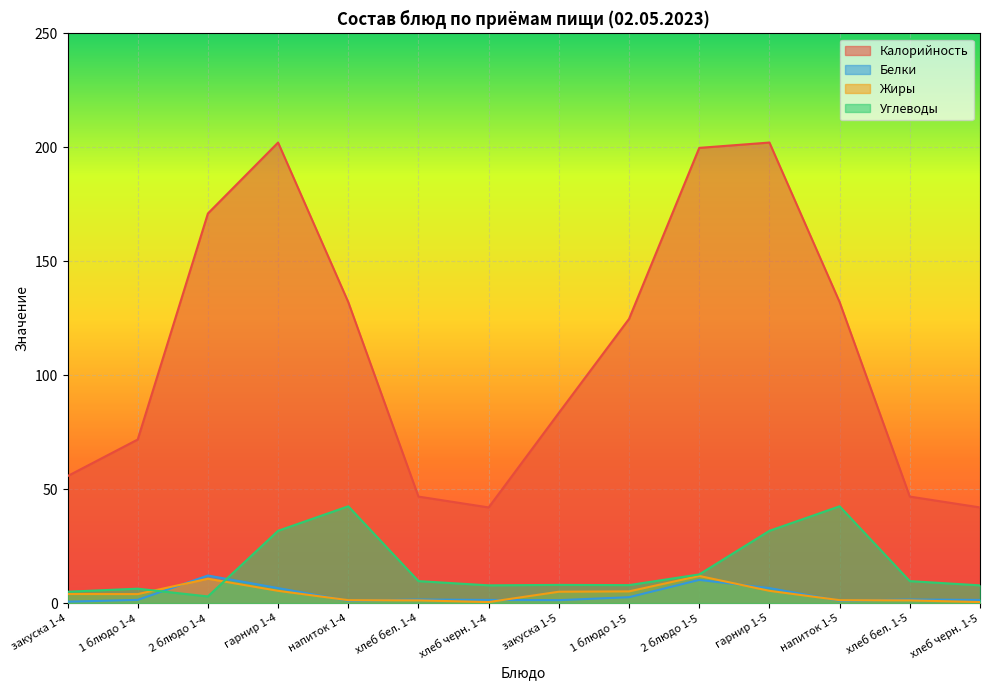

What is the difference between the second highest and second lowest values in the Углеводы series?

37.5